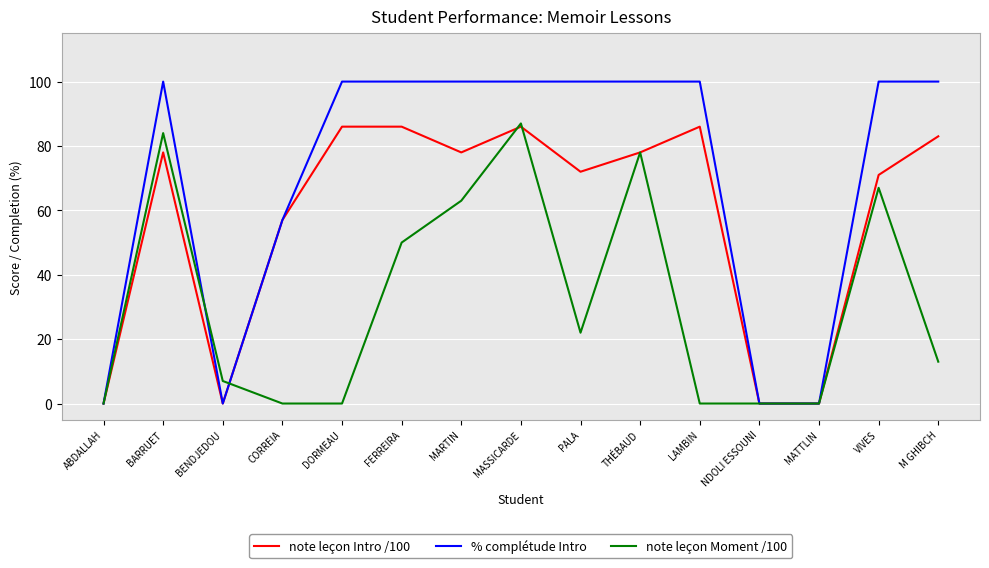

Count the % complétude Intro values in the range 0 to 100.

15